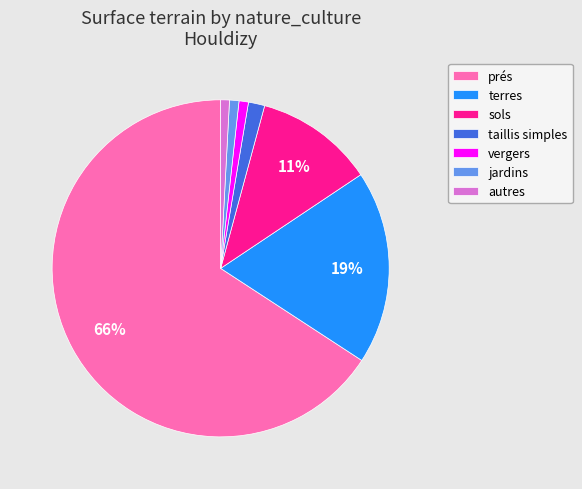

To the nearest percent, what is the difference between the terres and autres slice percentages?

18%